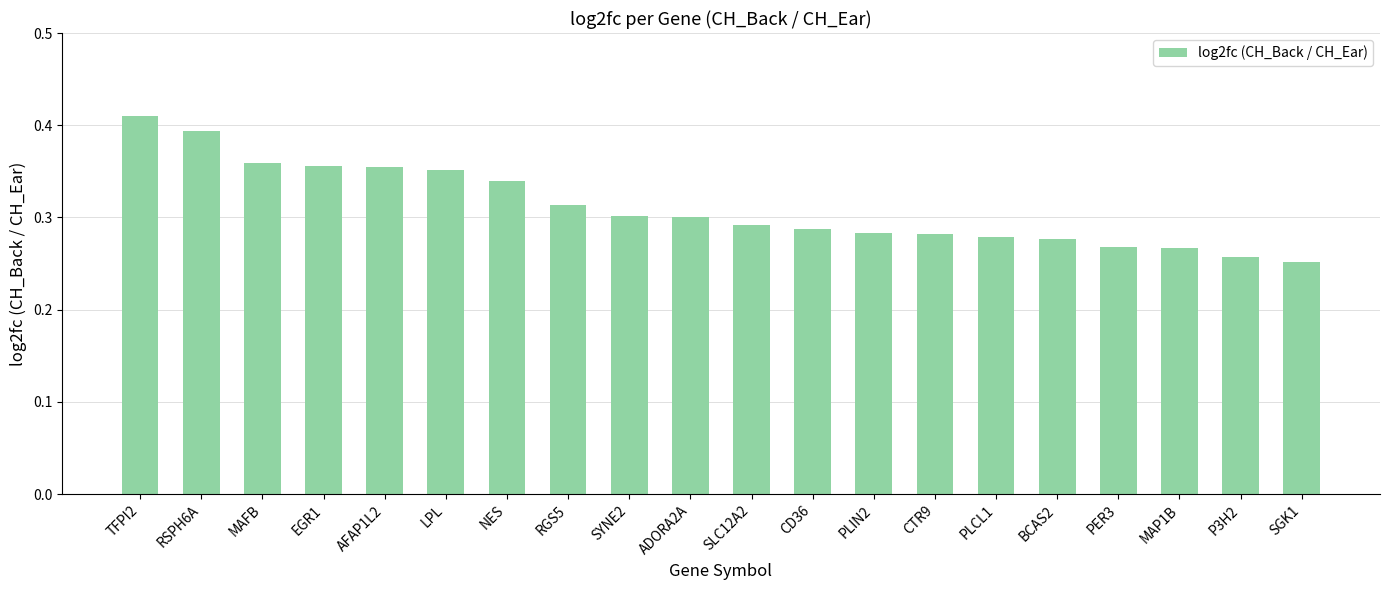

The value at P3H2 is 0.3. True or false?

True